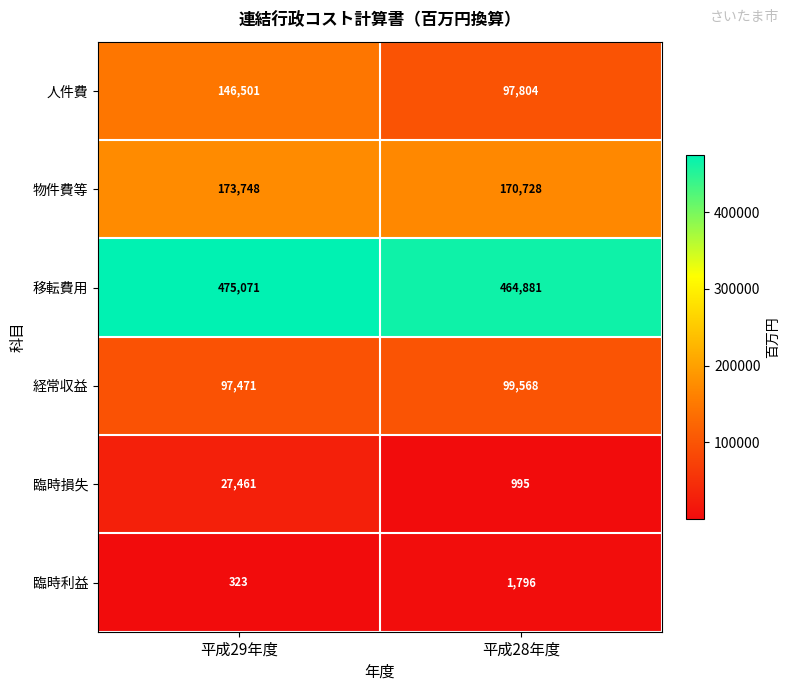

What is the greatest value displayed?

475071